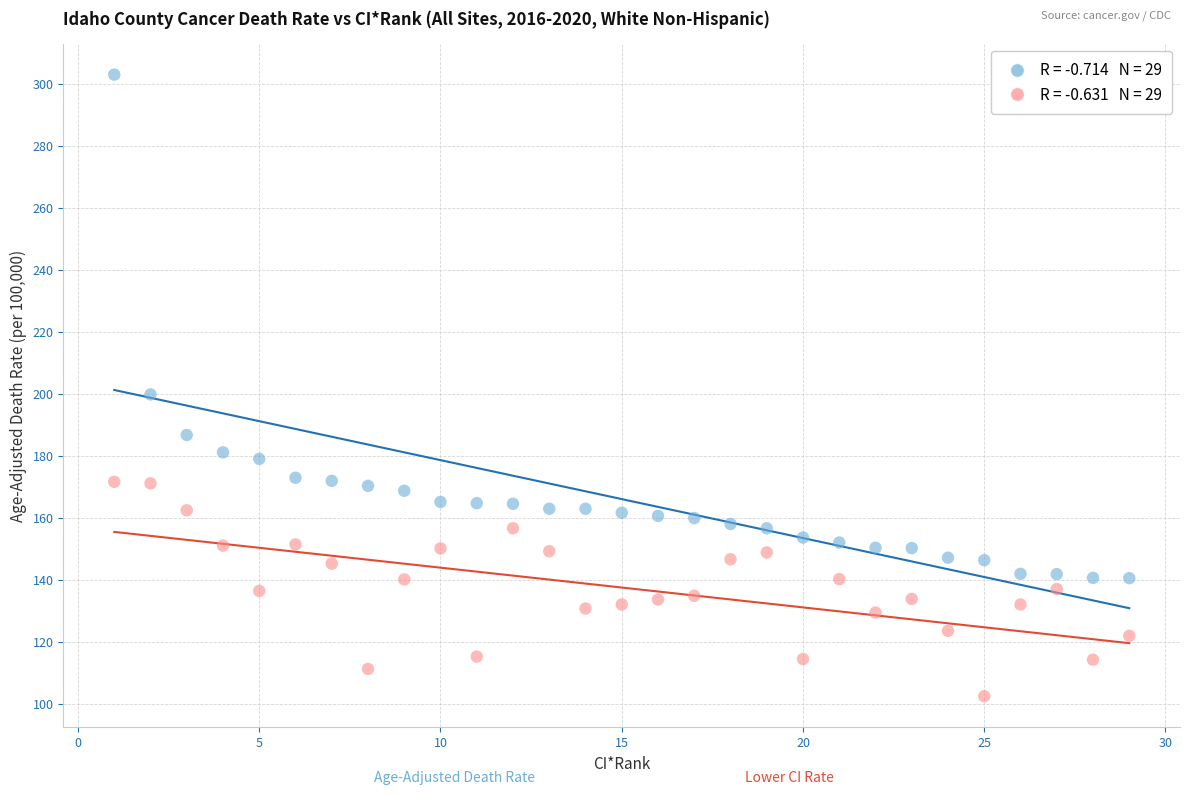

Across all data points, what is the range of X values (max minus min)?

28.0